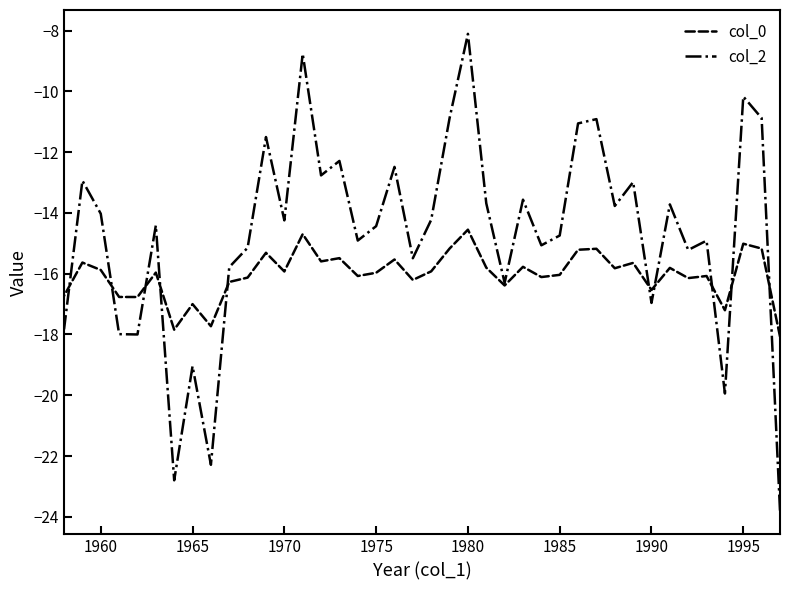

Is it true that col_2 equals -2.8 at 26?

False